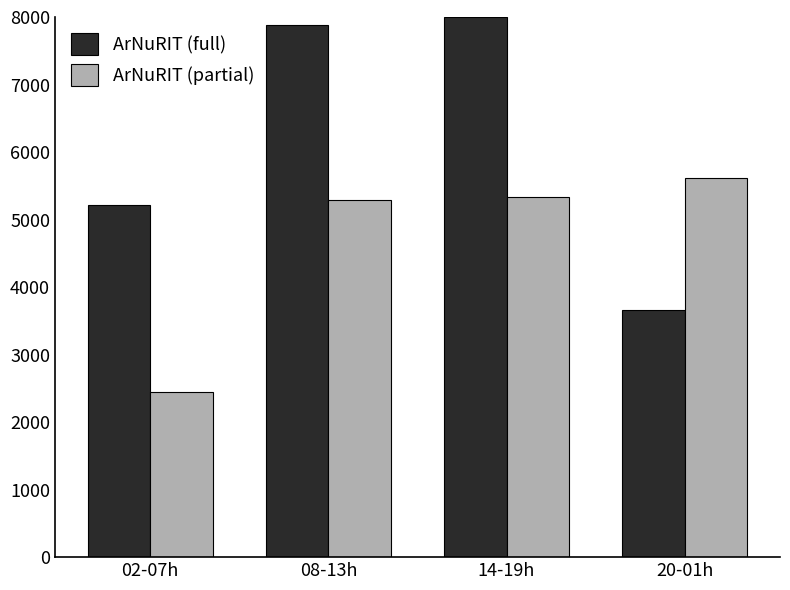

How many groups of bars are there?

4